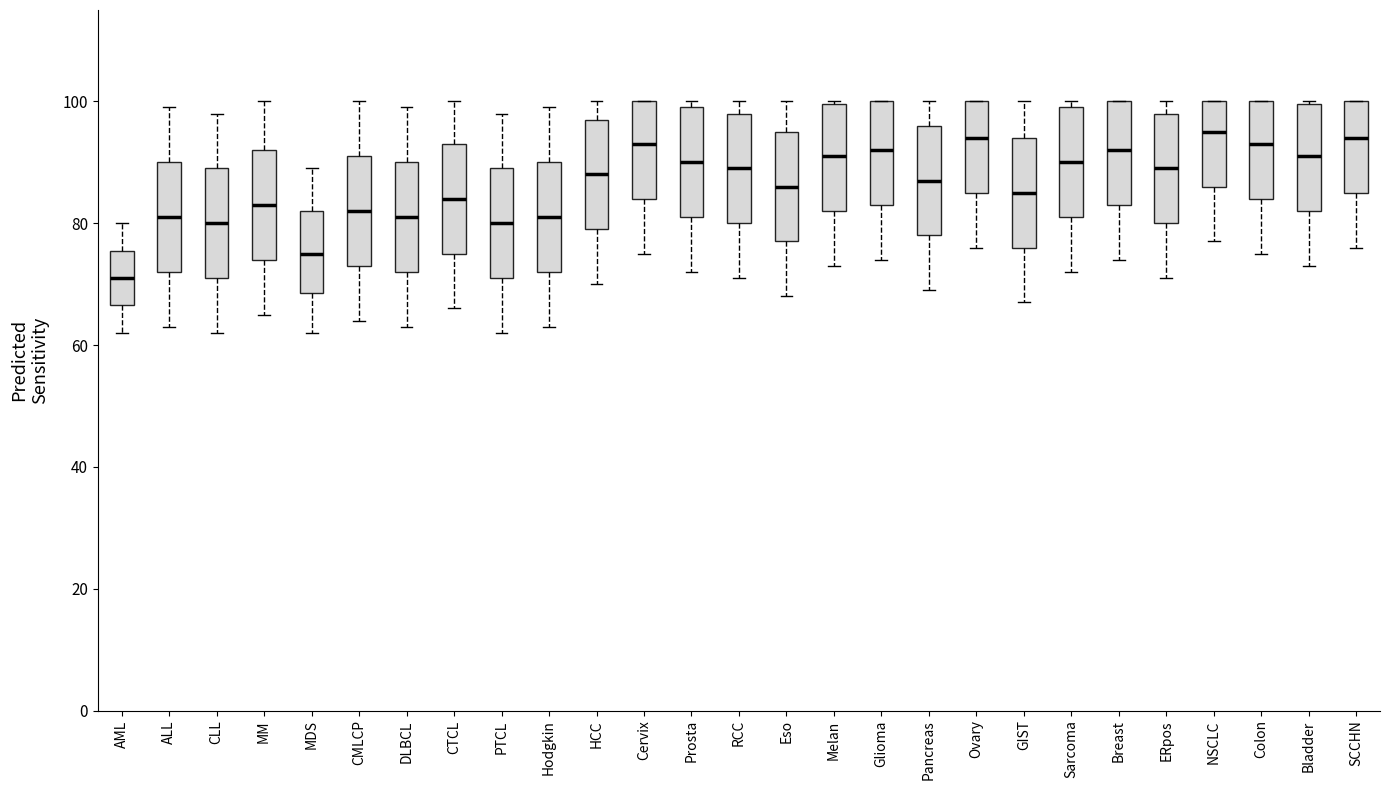

Reading left to right, read every box against the y-axis: the position of its median line, the range the box covers, and the ends of its whiskers. The values are not printed on the chart, so give them approximately, as read against the axis.

AML: median 72, box 66 to 76, whiskers 62 to 80
ALL: median 82, box 72 to 90, whiskers 64 to 100
CLL: median 80, box 72 to 90, whiskers 62 to 98
MM: median 84, box 74 to 92, whiskers 66 to 100
MDS: median 76, box 68 to 82, whiskers 62 to 90
CMLCP: median 82, box 74 to 92, whiskers 64 to 100
DLBCL: median 82, box 72 to 90, whiskers 64 to 100
CTCL: median 84, box 76 to 94, whiskers 66 to 100
PTCL: median 80, box 72 to 90, whiskers 62 to 98
Hodgkin: median 82, box 72 to 90, whiskers 64 to 100
HCC: median 88, box 80 to 98, whiskers 70 to 100
Cervix: median 94, box 84 to 100, whiskers 76 to 100
Prosta: median 90, box 82 to 100, whiskers 72 to 100 (just above the box's upper edge)
RCC: median 90, box 80 to 98, whiskers 72 to 100
Eso: median 86, box 78 to 96, whiskers 68 to 100
Melan: median 92, box 82 to 100, whiskers 74 to 100
Glioma: median 92, box 84 to 100, whiskers 74 to 100
Pancreas: median 88, box 78 to 96, whiskers 70 to 100
Ovary: median 94, box 86 to 100, whiskers 76 to 100
GIST: median 86, box 76 to 94, whiskers 68 to 100
Sarcoma: median 90, box 82 to 100, whiskers 72 to 100 (just above the box's upper edge)
Breast: median 92, box 84 to 100, whiskers 74 to 100
ERpos: median 90, box 80 to 98, whiskers 72 to 100
NSCLC: median 96, box 86 to 100, whiskers 78 to 100
Colon: median 94, box 84 to 100, whiskers 76 to 100
Bladder: median 92, box 82 to 100, whiskers 74 to 100
SCCHN: median 94, box 86 to 100, whiskers 76 to 100